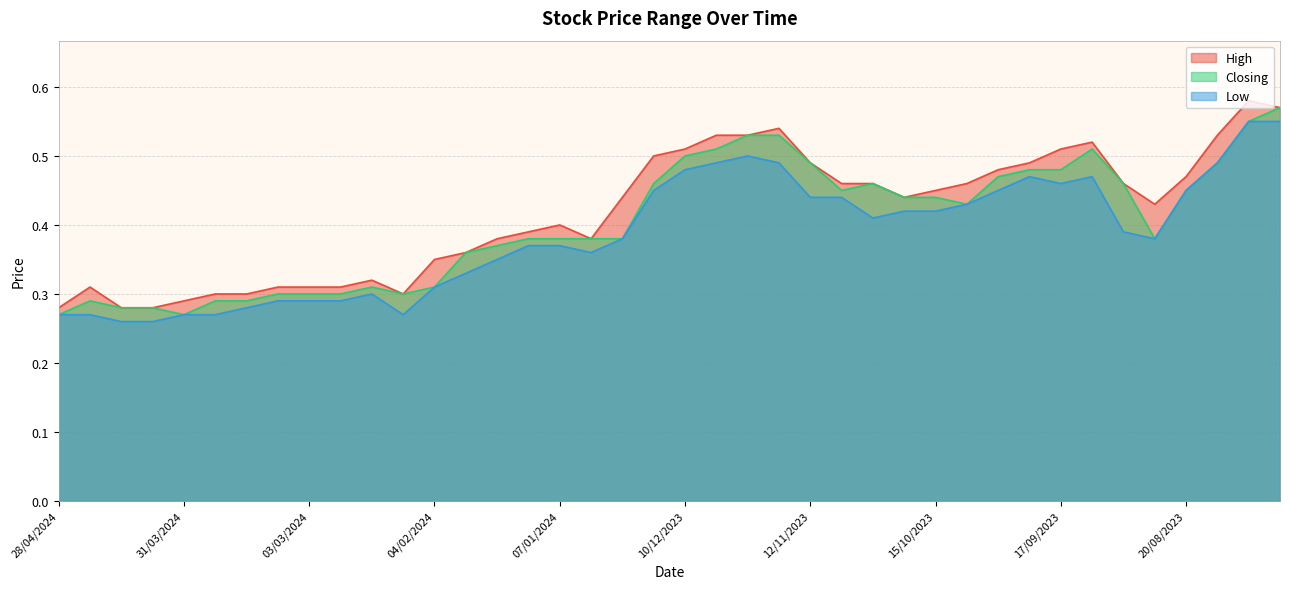

Does the chart have visible grid lines?

Yes